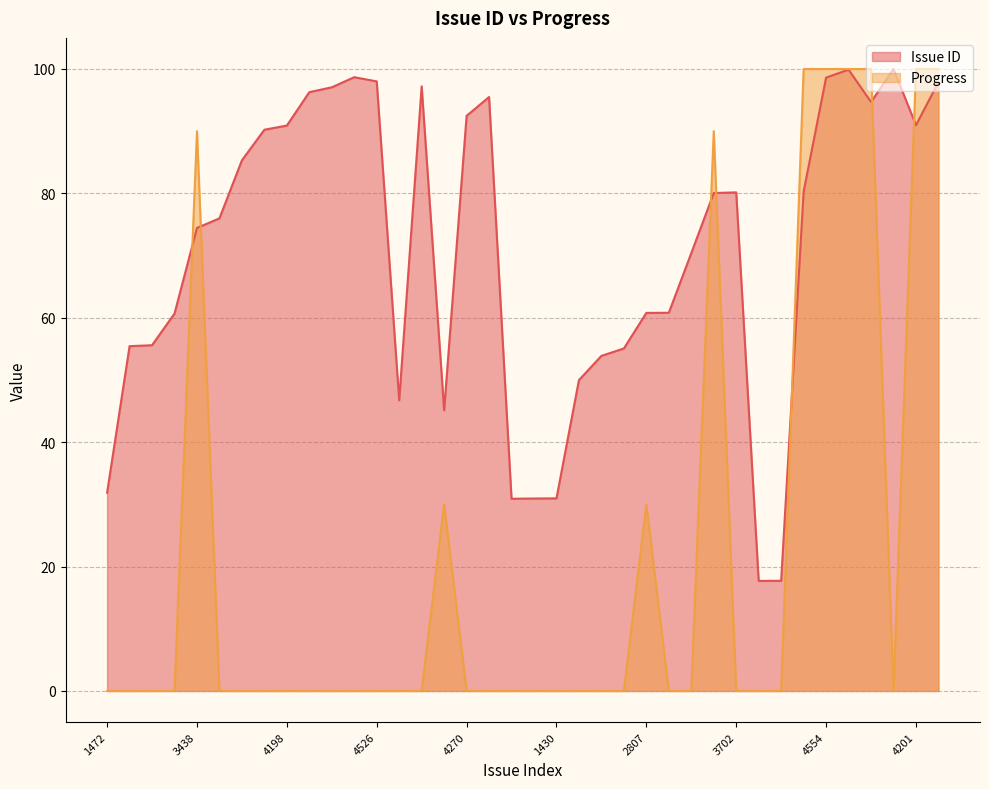

Reading left to right, transcribe all the data shown in this chart.

Issue ID: 1472=31.9	2560=55.4	2567=55.6	2802=60.7	3438=74.4	3509=76.0	3940=85.3	4167=90.2	4198=90.9	4446=96.3	4482=97.1	4557=98.7	4526=98.0	2158=46.7	4489=97.2	2084=45.1	4270=92.5	4410=95.5	1427=30.9	1429=30.9	1430=31.0	2308=50.0	2488=53.9	2543=55.1	2807=60.8	2808=60.8	3251=70.4	3697=80.1	3702=80.2	817=17.7	818=17.7	3708=80.3	4554=98.6	4613=99.9	4373=94.7	4618=100.0	4201=91.0	4520=97.9
Progress: 1472=0.0	2560=0.0	2567=0.0	2802=0.0	3438=90.0	3509=0.0	3940=0.0	4167=0.0	4198=0.0	4446=0.0	4482=0.0	4557=0.0	4526=0.0	2158=0.0	4489=0.0	2084=30.0	4270=0.0	4410=0.0	1427=0.0	1429=0.0	1430=0.0	2308=0.0	2488=0.0	2543=0.0	2807=30.0	2808=0.0	3251=0.0	3697=90.0	3702=0.0	817=0.0	818=0.0	3708=100.0	4554=100.0	4613=100.0	4373=100.0	4618=0.0	4201=100.0	4520=100.0